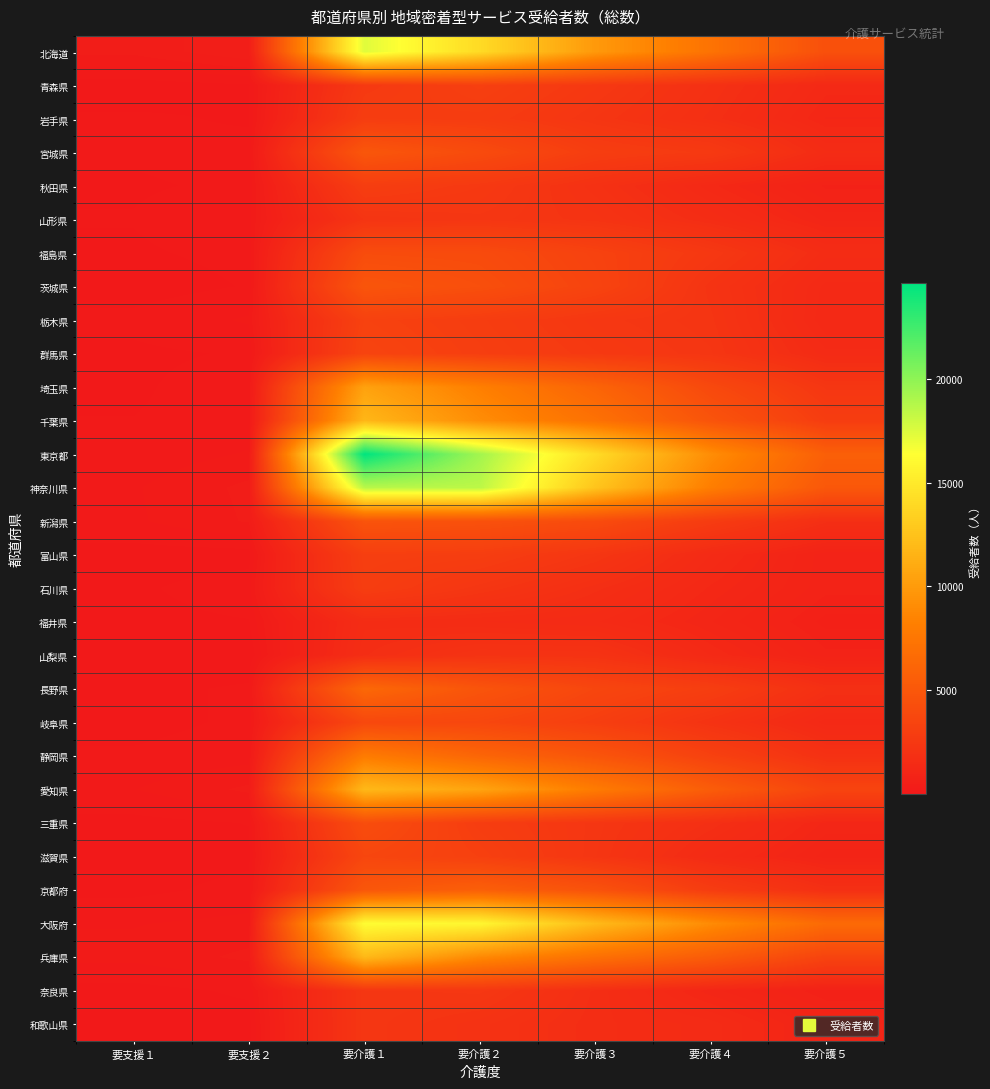

Reading right to left, what are all the values shown in this chart?

北海道: 要介護５=4429	要介護４=7237	要介護３=9885	要介護２=14091	要介護１=17398	要支援２=483	要支援１=324
青森県: 要介護５=1305	要介護４=1923	要介護３=2535	要介護２=3122	要介護１=2619	要支援２=96	要支援１=58
岩手県: 要介護５=1154	要介護４=1800	要介護３=2305	要介護２=2834	要介護１=2900	要支援２=97	要支援１=119
宮城県: 要介護５=1560	要介護４=2657	要介護３=2951	要介護２=4035	要介護１=4962	要支援２=132	要支援１=116
秋田県: 要介護５=752	要介護４=1289	要介護３=1966	要介護２=2607	要介護１=2958	要支援２=120	要支援１=97
山形県: 要介護５=1033	要介護４=1626	要介護３=2161	要介護２=2375	要介護１=2233	要支援２=168	要支援１=110
福島県: 要介護５=1590	要介護４=2520	要介護３=3316	要介護２=4026	要介護１=4110	要支援２=129	要支援１=95
茨城県: 要介護５=1317	要介護４=2162	要介護３=3455	要介護２=4339	要介護１=4832	要支援２=112	要支援１=61
栃木県: 要介護５=1260	要介護４=2249	要介護３=2463	要介護２=2918	要介護１=3285	要支援２=215	要支援１=131
群馬県: 要介護５=1478	要介護４=2330	要介護３=2616	要介護２=3015	要介護１=3462	要支援２=115	要支援１=88
埼玉県: 要介護５=2371	要介護４=3857	要介護３=6055	要介護２=8177	要介護１=10430	要支援２=161	要支援１=92
千葉県: 要介護５=2897	要介護４=4751	要介護３=7131	要介護２=9103	要介護１=11804	要支援２=145	要支援１=108
東京都: 要介護５=5663	要介護４=9111	要介護３=14143	要介護２=19360	要介護１=24596	要支援２=211	要支援１=138
神奈川県: 要介護５=5047	要介護４=8094	要介護３=12663	要介護２=18542	要介護１=18647	要支援２=323	要支援１=192
新潟県: 要介護５=1779	要介護４=2841	要介護３=4066	要介護２=4533	要介護１=4743	要支援２=309	要支援１=186
富山県: 要介護５=807	要介護４=1450	要介護３=2346	要介護２=2964	要介護１=3060	要支援２=64	要支援１=62
石川県: 要介護５=811	要介護４=1238	要介護３=1777	要介護２=2340	要介護１=2940	要支援２=161	要支援１=89
福井県: 要介護５=644	要介護４=1073	要介護３=1464	要介護２=1546	要介護１=1614	要支援２=101	要支援１=78
山梨県: 要介護５=808	要介護４=1347	要介護３=2096	要介護２=2130	要介護１=1724	要支援２=22	要支援１=10
長野県: 要介護５=1841	要介護４=2991	要介護３=3642	要介護２=4775	要介護１=6372	要支援２=124	要支援１=74
岐阜県: 要介護５=1297	要介護４=2101	要介護３=3014	要介護２=3694	要介護１=3797	要支援２=125	要支援１=72
静岡県: 要介護５=1966	要介護４=3242	要介護３=4815	要介護２=6153	要介護１=7898	要支援２=161	要支援１=120
愛知県: 要介護５=3470	要介護４=5460	要介護３=7906	要介護２=10577	要介護１=11908	要支援２=320	要支援１=199
三重県: 要介護５=1134	要介護４=1812	要介護３=2363	要介護２=2919	要介護１=4194	要支援２=109	要支援１=74
滋賀県: 要介護５=923	要介護４=1471	要介護３=2324	要介護２=3172	要介護１=3648	要支援２=82	要支援１=57
京都府: 要介護５=1841	要介護４=2859	要介護３=4607	要介護２=5673	要介護１=4964	要支援２=138	要支援１=79
大阪府: 要介護５=6556	要介護４=8995	要介護３=12027	要介護２=15888	要介護１=16262	要支援２=231	要支援１=197
兵庫県: 要介護５=3436	要介護４=5410	要介護３=7018	要介護２=8860	要介護１=11917	要支援２=323	要支援１=229
奈良県: 要介護５=696	要介護４=1103	要介護３=1712	要介護２=2448	要介護１=2380	要支援２=124	要支援１=68
和歌山県: 要介護５=972	要介護４=1501	要介護３=1676	要介護２=2062	要介護１=2377	要支援２=62	要支援１=47